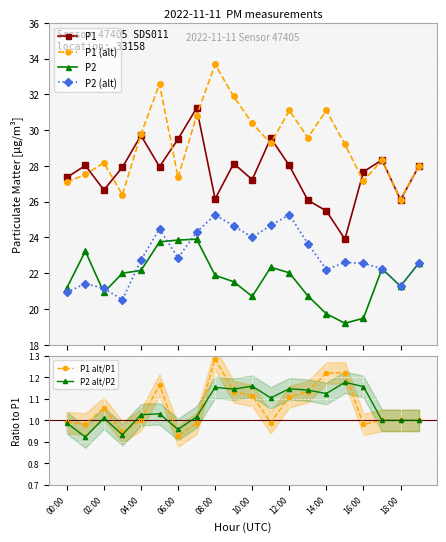

What is the value of the P1 (alt) point at the 18th from the left?

28.3